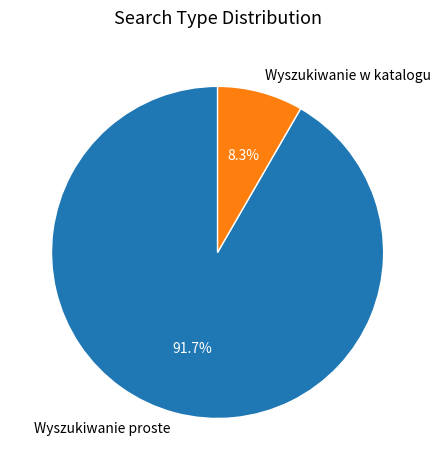

What is the ratio of the value at Wyszukiwanie proste to the value at Wyszukiwanie w katalogu?

11.0